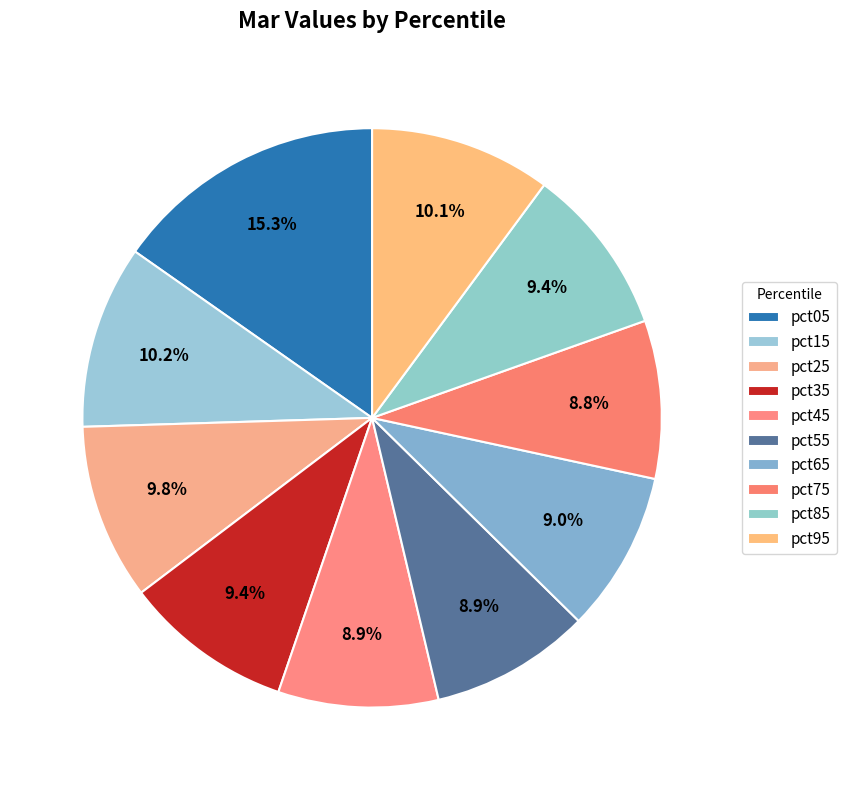

The pct55 slice represents 16% of the pie. True or false?

False